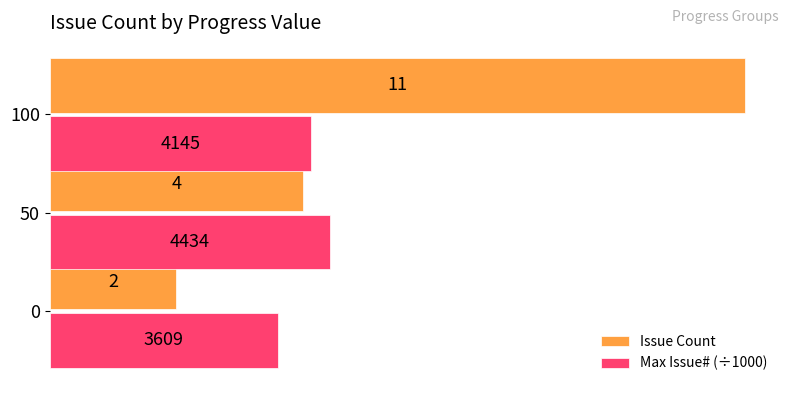

Rank the series by their maximum value, from lowest to highest.

Max Issue# (÷1000), Issue Count